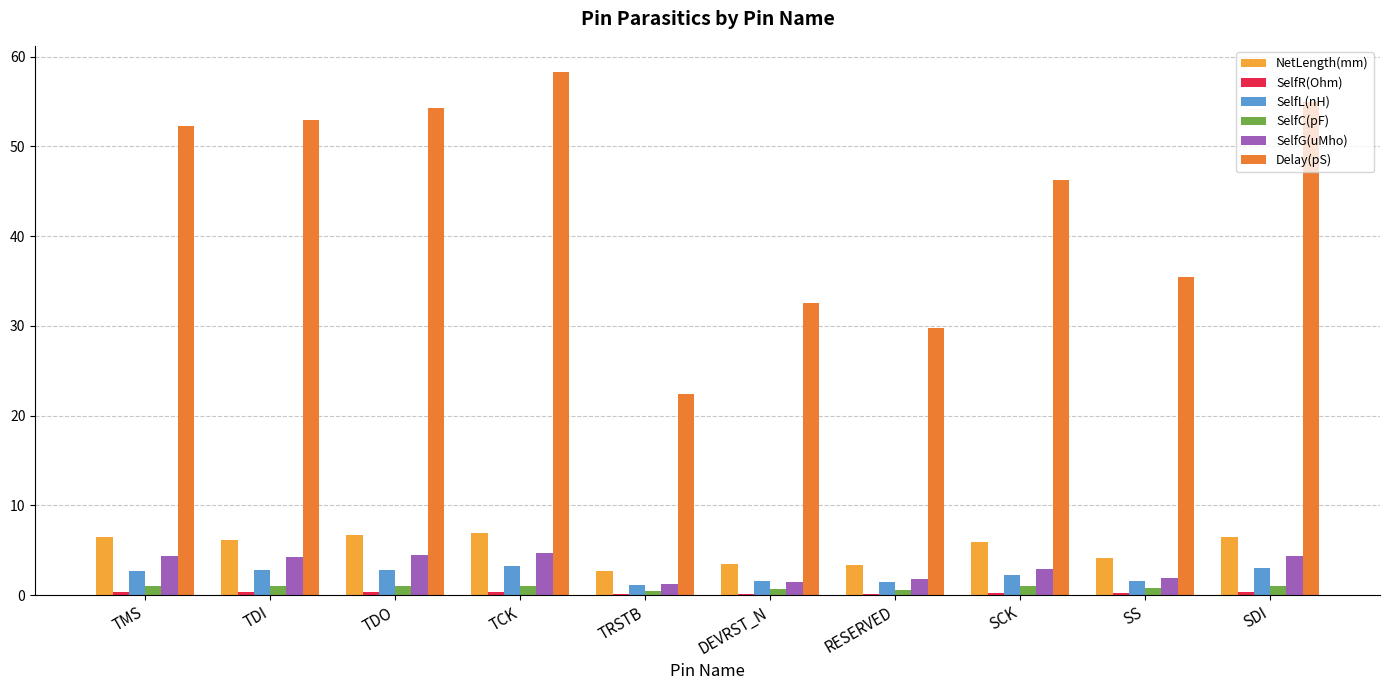

What is the highest value of the SelfC(pF) series?

1.1